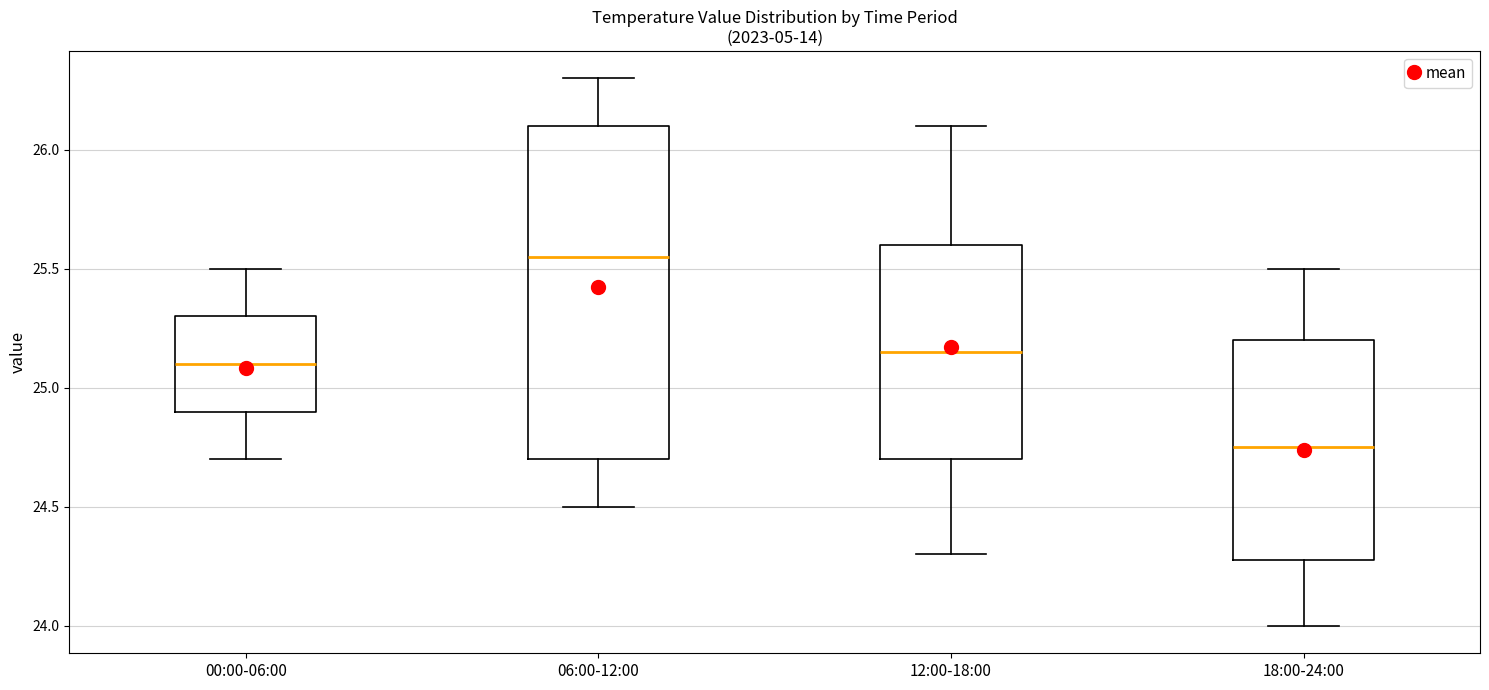

Reading left to right, transcribe this box plot: for each box, give where its median line is, the range the box spans, and where its two whiskers end, as read against the y-axis. The values are not printed on the chart, so give them approximately, as read against the axis.

00:00-06:00: median 25.10, box 24.90 to 25.30, whiskers 24.70 to 25.50
06:00-12:00: median 25.55, box 24.70 to 26.10, whiskers 24.50 to 26.30
12:00-18:00: median 25.15, box 24.70 to 25.60, whiskers 24.30 to 26.10
18:00-24:00: median 24.75, box 24.30 to 25.20, whiskers 24.00 to 25.50